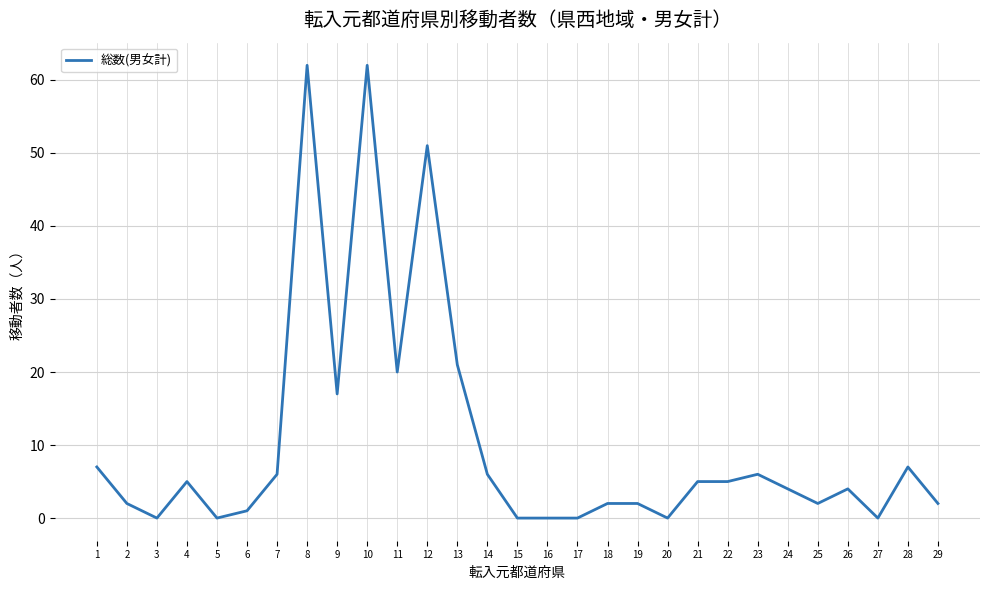

True or false: the data shows 5 at 4.

True